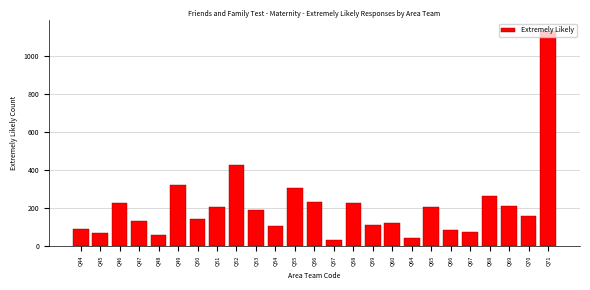

The chart shows a value of 227 at Q58. True or false?

True